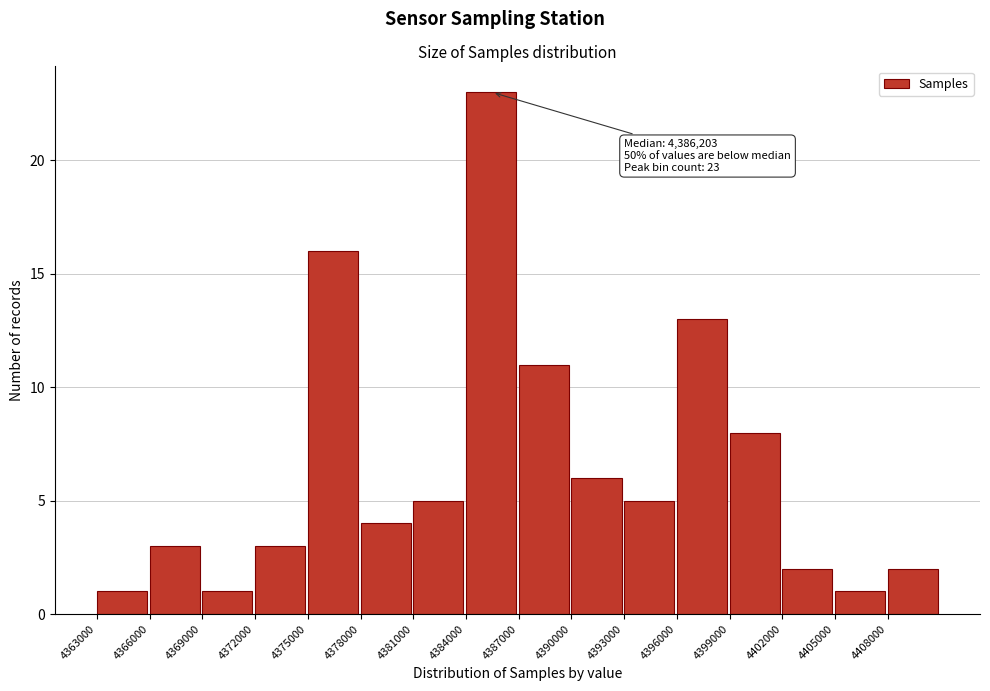

Which range on the x-axis has the tallest bar?

4384000 to 4387000